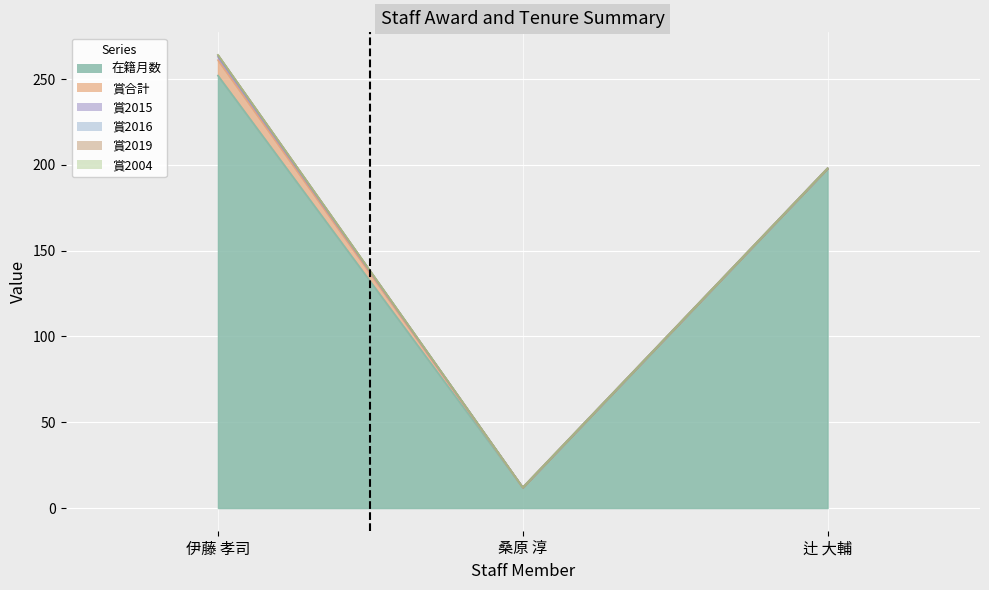

Which series has the largest range (max minus min)?

在籍月数